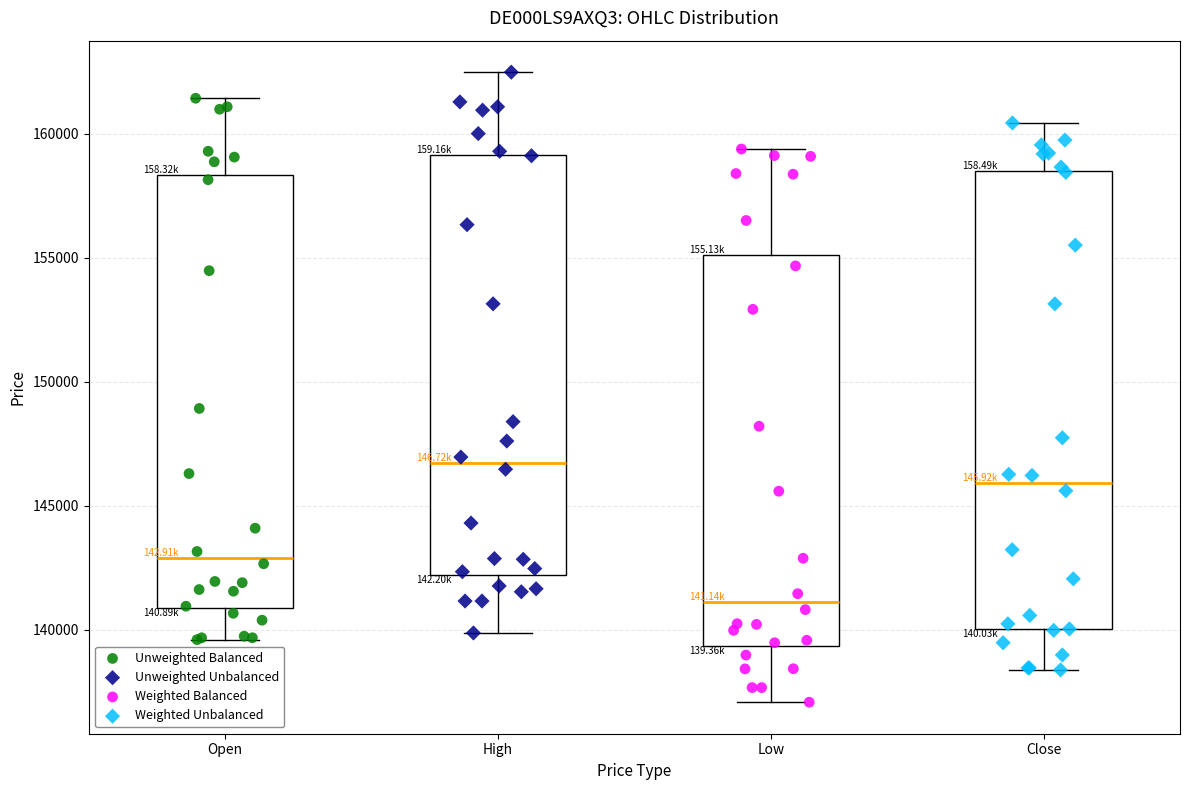

Where does the median line of the box for Close sit on the y-axis? The values are not printed on the chart, so give them approximately, as read against the axis.

146000